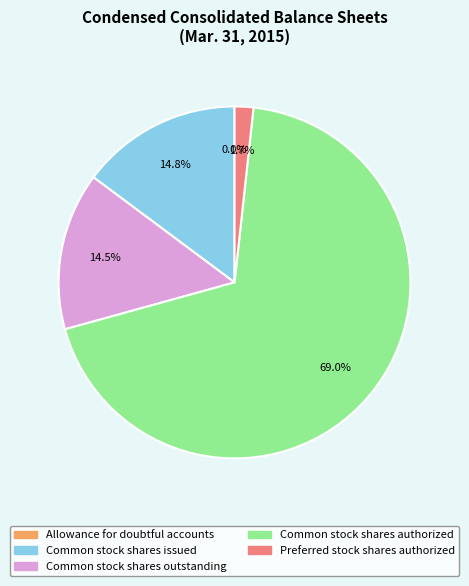

Which slice is the largest?

Common stock shares authorized